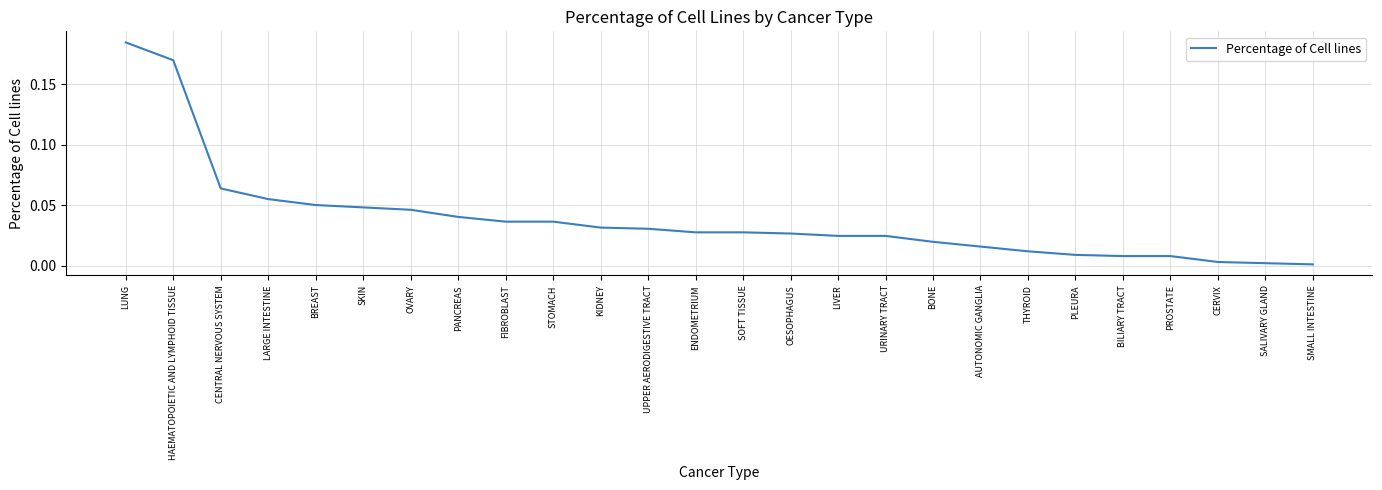

The value at SALIVARY GLAND is 0.0. True or false?

True